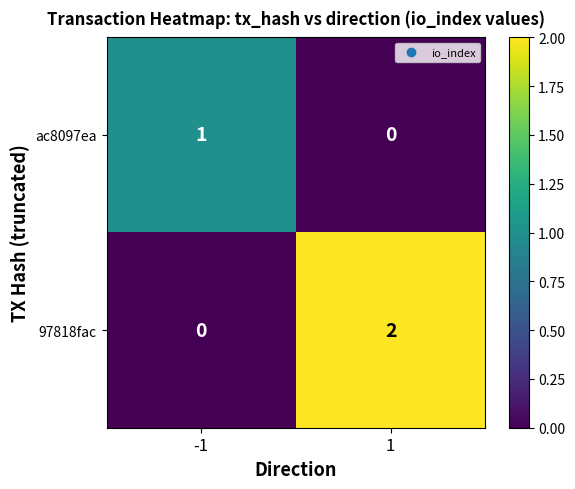

How many categories are shown in the chart?

2